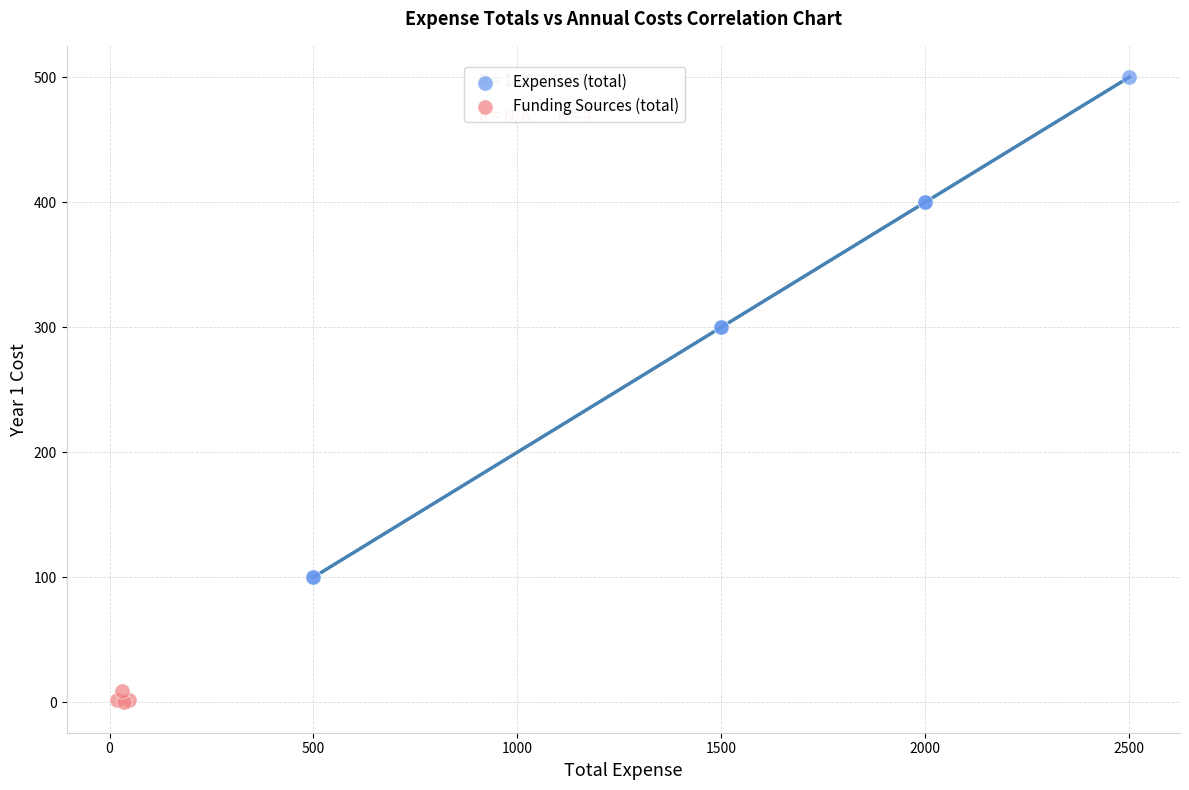

Which series reaches the maximum Y coordinate?

Expenses (total)